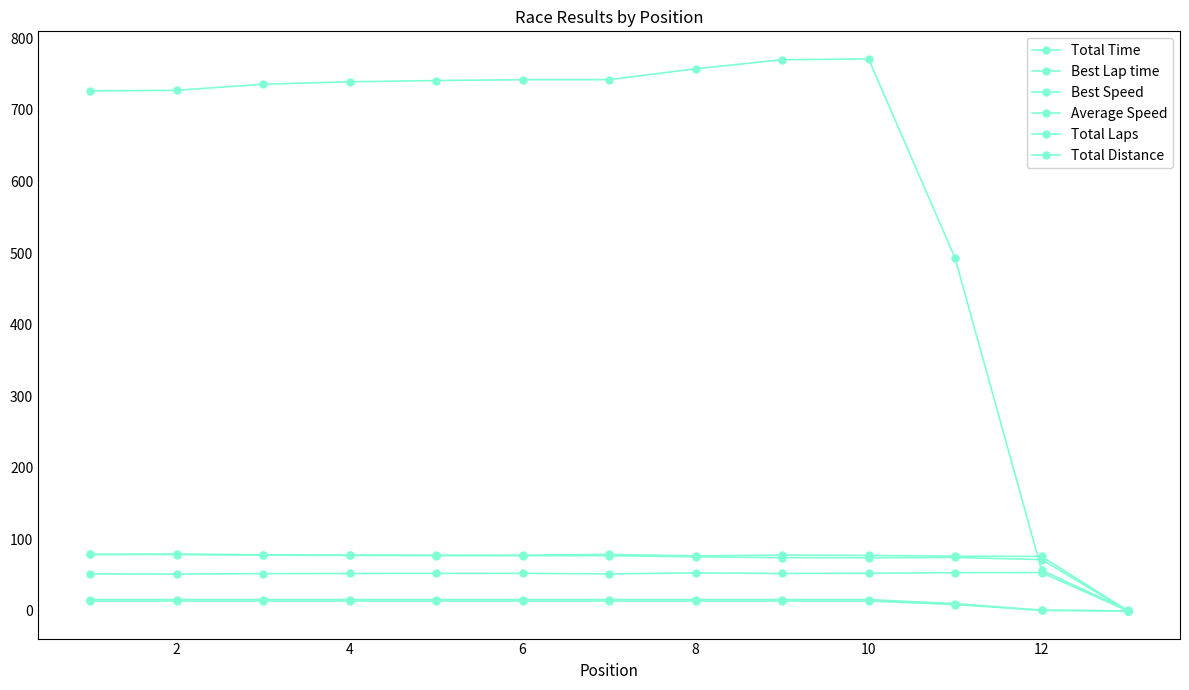

Does the chart display data point markers on the line(s)?

Yes